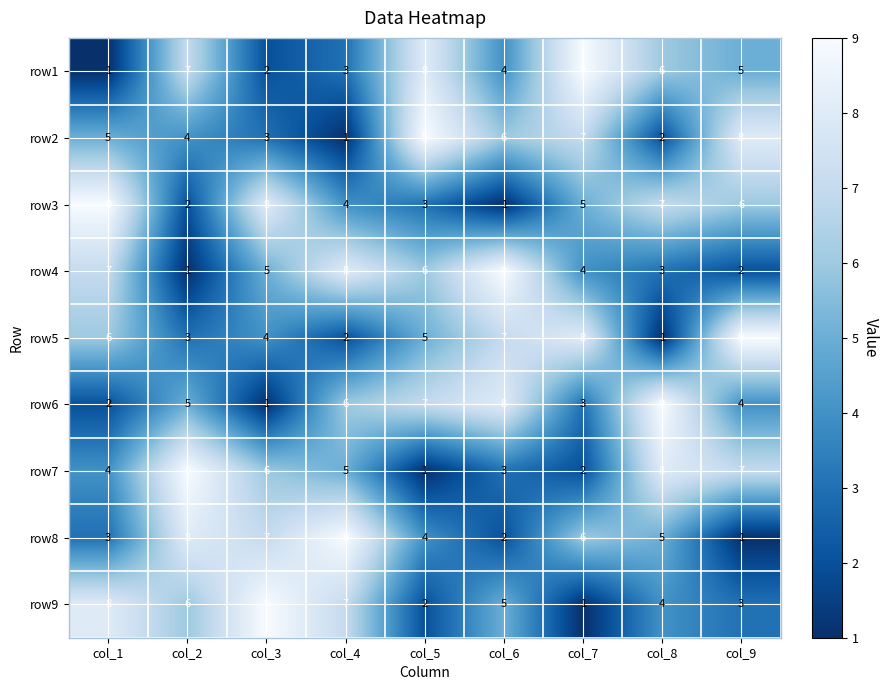

What is the difference between the highest and lowest values at col_5?

8